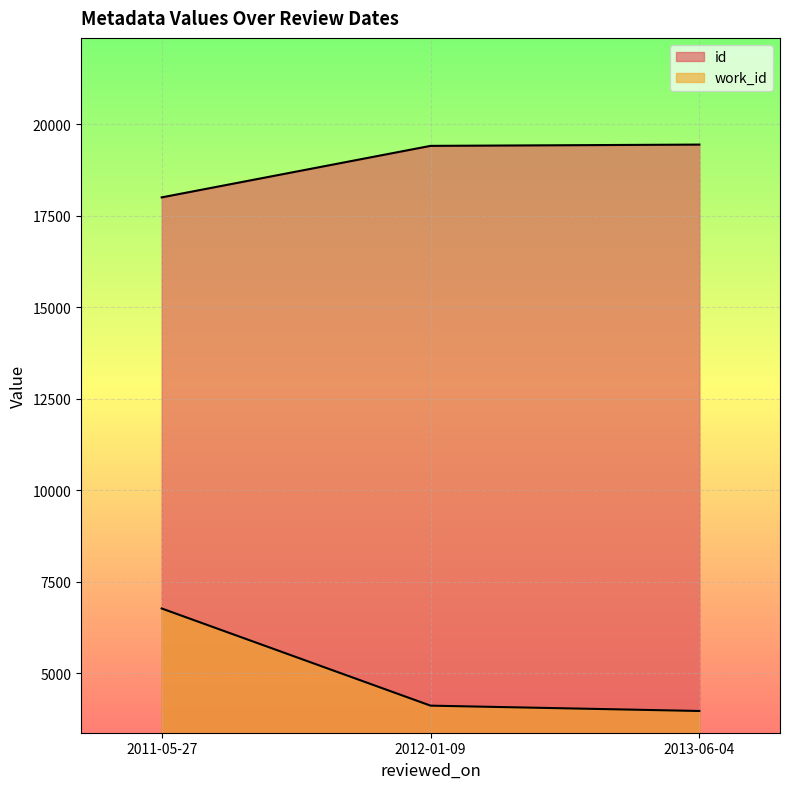

What are all the series names shown in the legend?

id, work_id